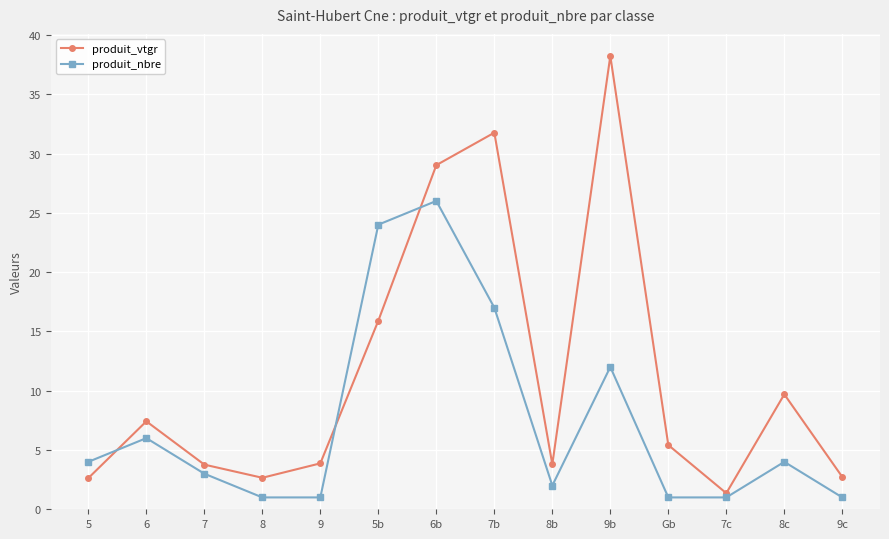

Between which two adjacent categories do produit_nbre and produit_vtgr first intersect?

5 and 6